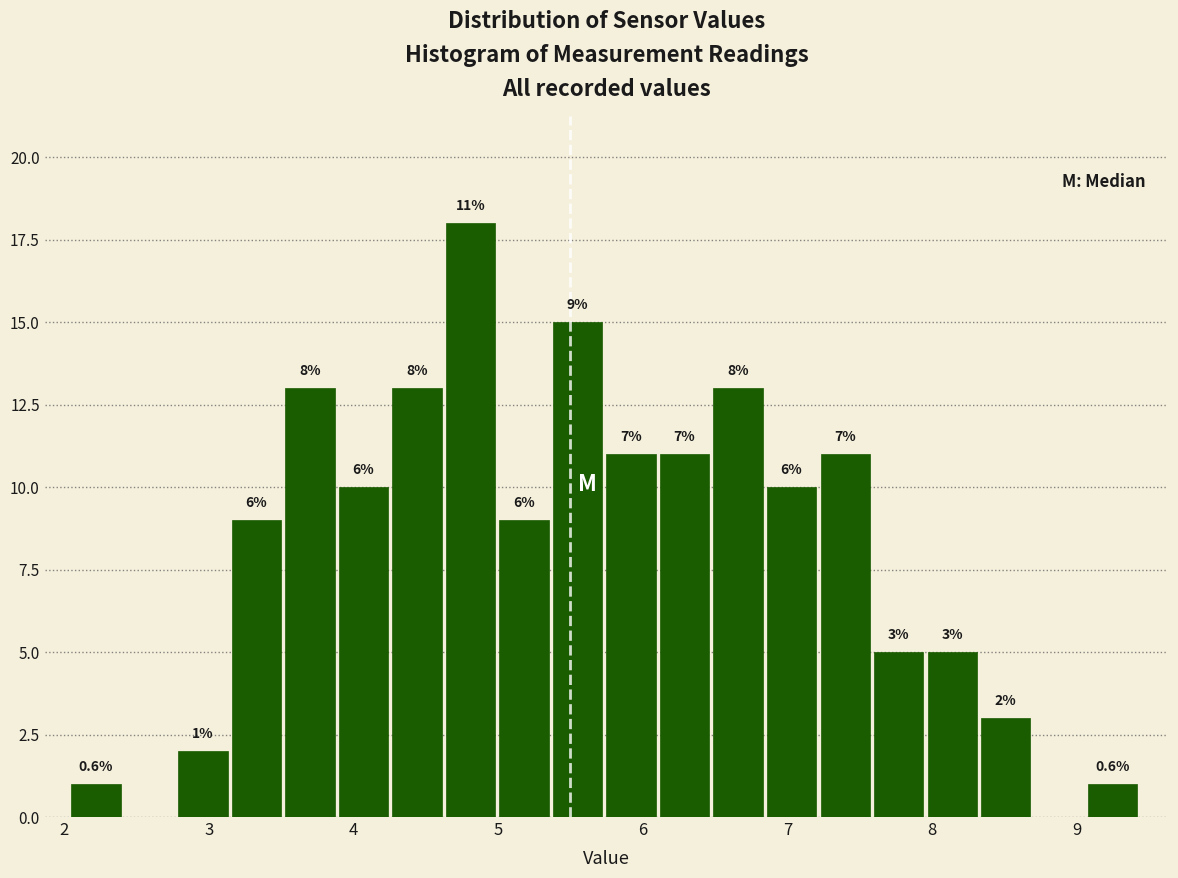

Read against the x-axis, roughly where is the centre of the tallest bar?

4.8